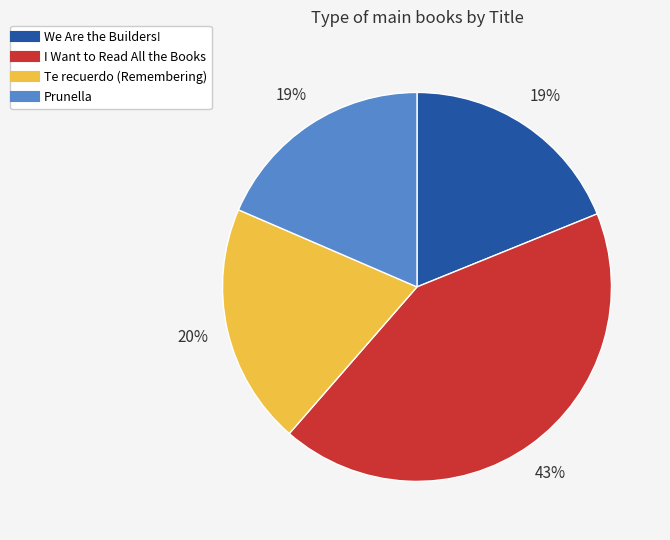

Does I Want to Read All the Books represent more than half of the total?

No